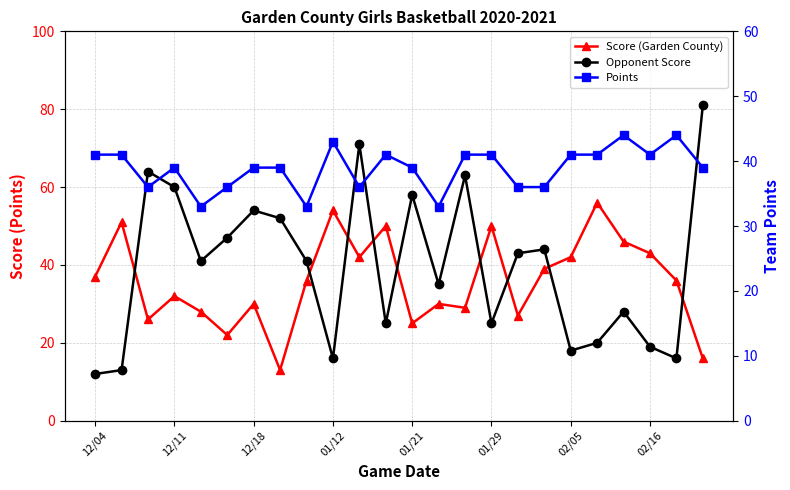

How many values in the Opponent Score series are below 41?

11